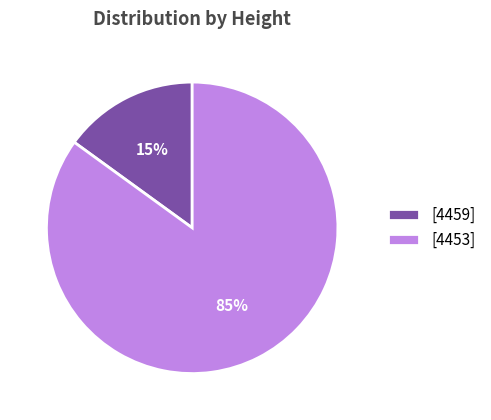

Is it true that [4459] is 21% of the pie?

False